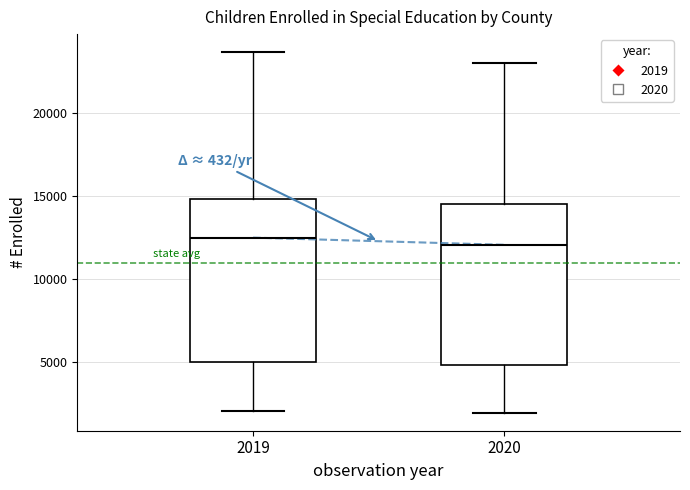

Where is the lower edge of the box at x = 2020 on the y-axis? The values are not printed on the chart, so give them approximately, as read against the axis.

5000